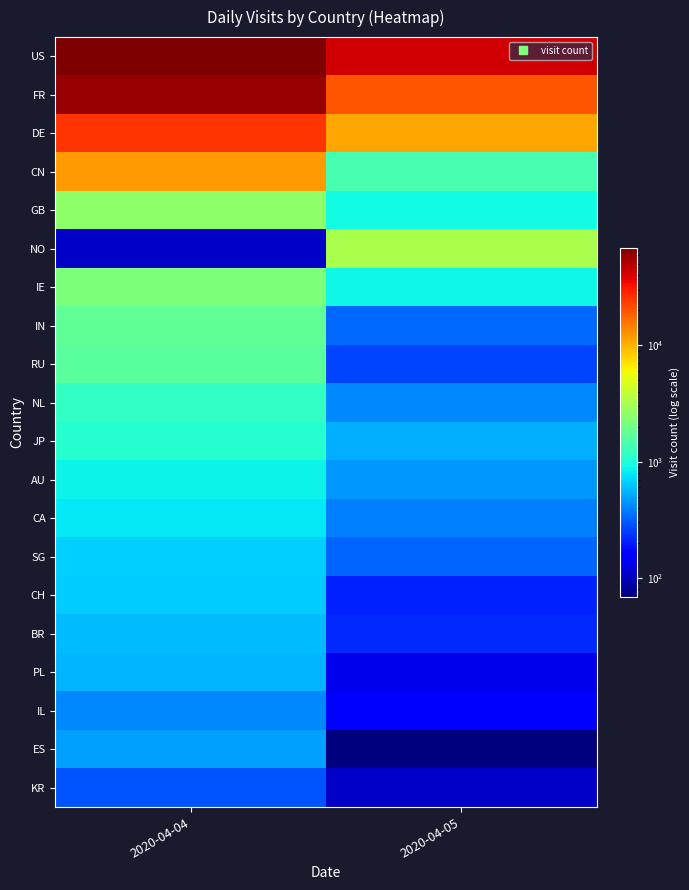

Reading left to right, list all the values displayed in this chart.

US: 2020-04-04=69447	2020-04-05=42365
FR: 2020-04-04=60116	2020-04-05=20007
DE: 2020-04-04=24926	2020-04-05=10808
CN: 2020-04-04=11735	2020-04-05=1413
GB: 2020-04-04=2549	2020-04-05=907
NO: 2020-04-04=108	2020-04-05=3282
IE: 2020-04-04=2231	2020-04-05=880
IN: 2020-04-04=1745	2020-04-05=338
RU: 2020-04-04=1635	2020-04-05=264
NL: 2020-04-04=1183	2020-04-05=417
JP: 2020-04-04=1056	2020-04-05=543
AU: 2020-04-04=859	2020-04-05=460
CA: 2020-04-04=791	2020-04-05=389
SG: 2020-04-04=675	2020-04-05=325
CH: 2020-04-04=653	2020-04-05=207
BR: 2020-04-04=597	2020-04-05=219
PL: 2020-04-04=554	2020-04-05=134
IL: 2020-04-04=421	2020-04-05=148
ES: 2020-04-04=483	2020-04-05=69
KR: 2020-04-04=290	2020-04-05=109